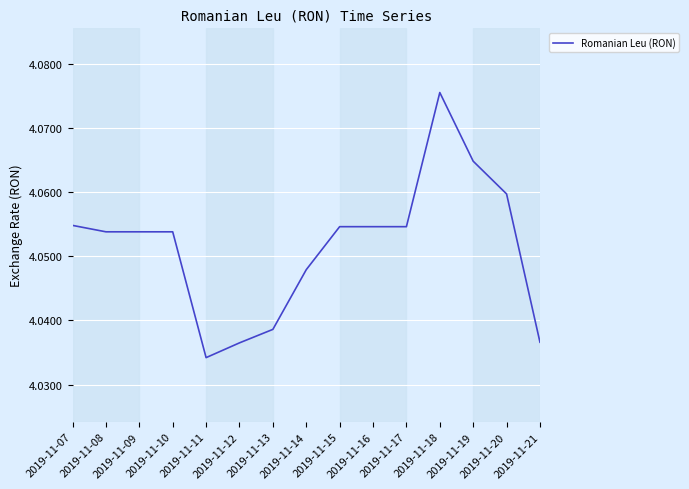

How many lines are shown in the chart?

1